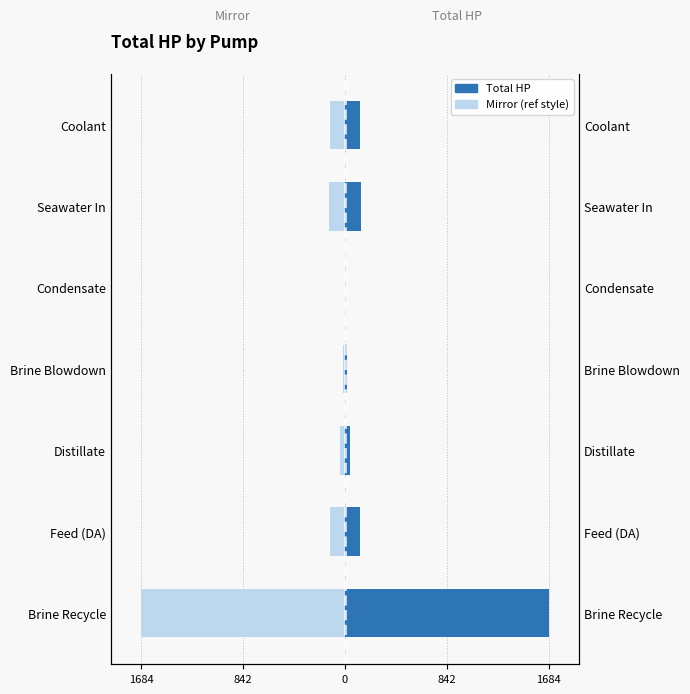

Does the chart contain any negative values?

Yes